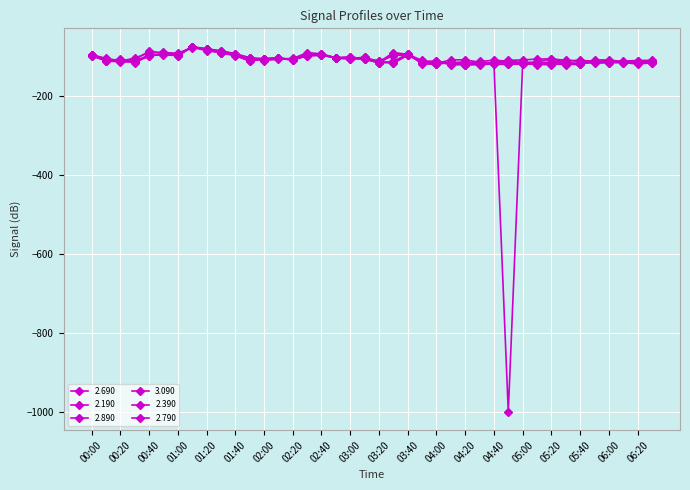

What position from the right is 02:00?

28